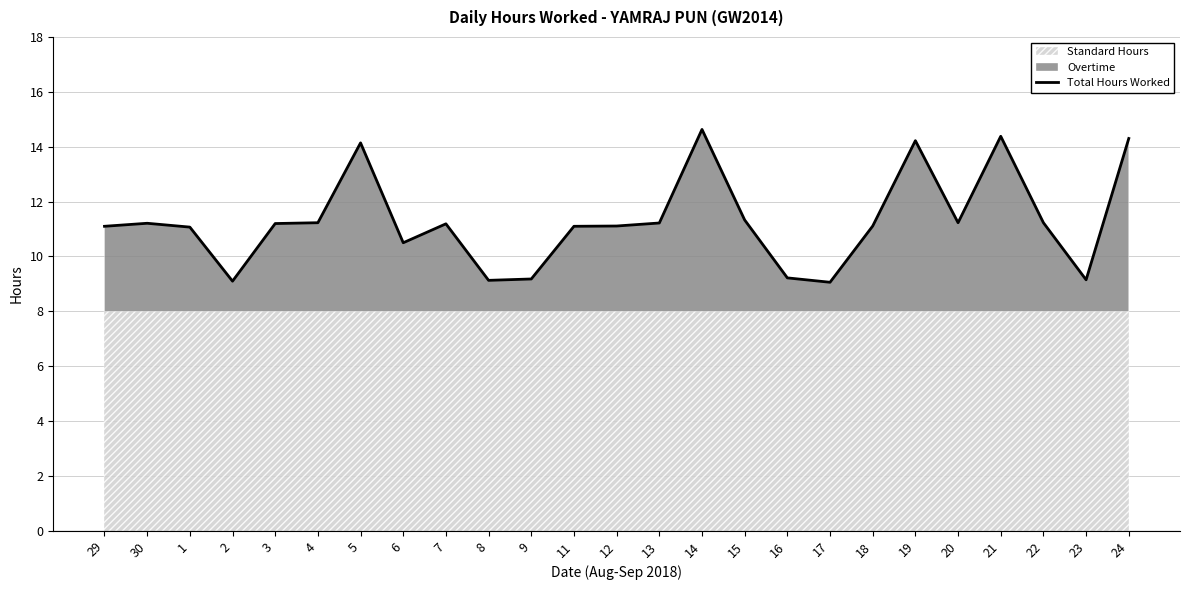

How many values are below 11?

7